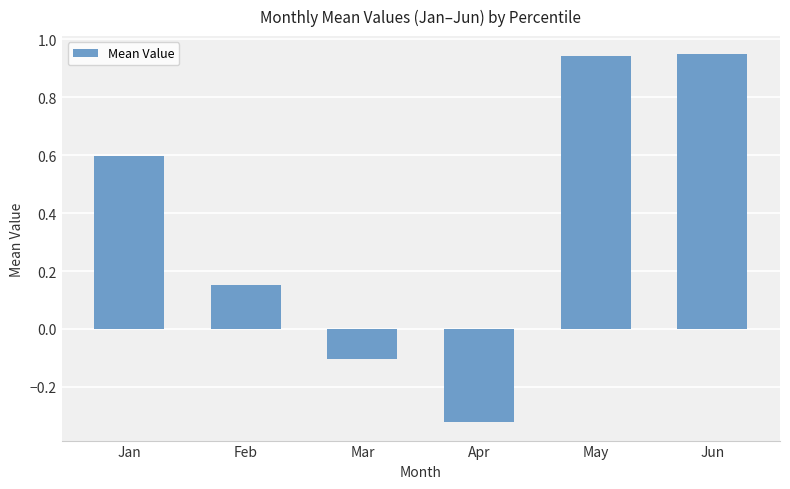

True or false: the data shows -0.1 at Apr.

False